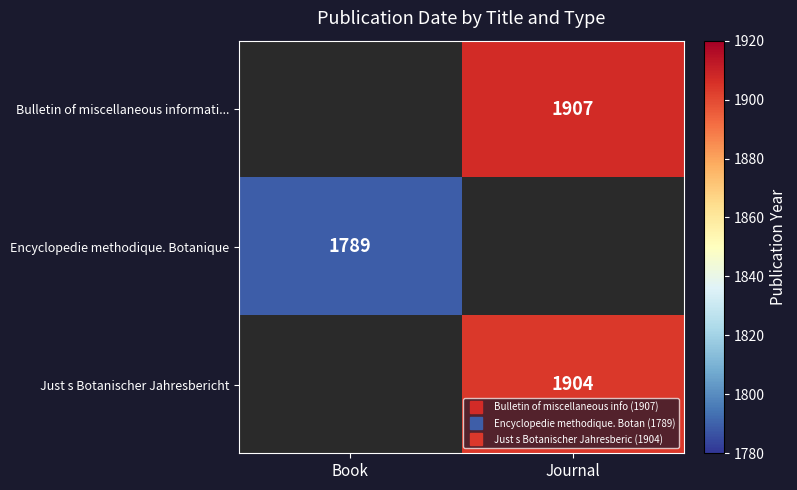

True or false: Encyclopedie methodique. Botanique has a value of 1789.0 at Book.

True